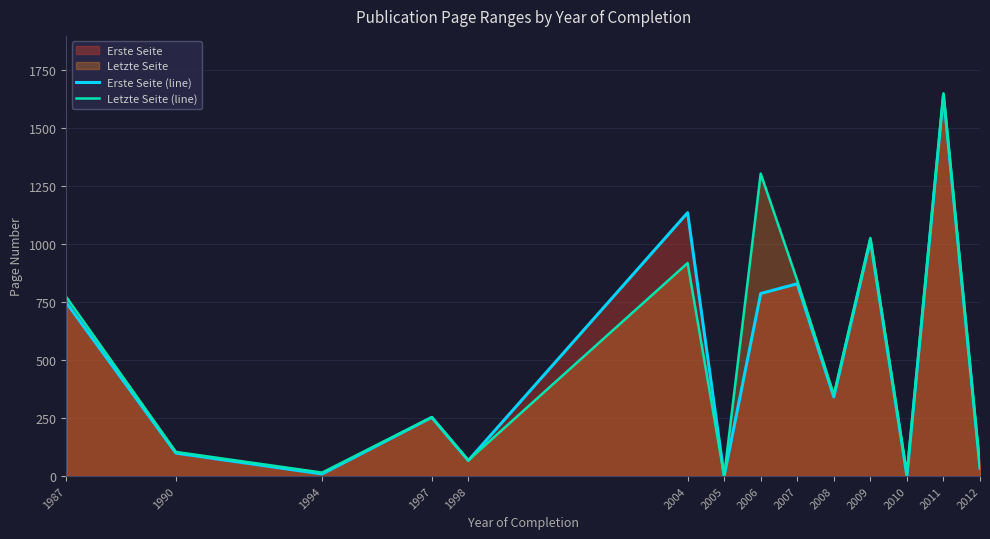

How many intersections are there between Erste Seite (line) and Letzte Seite (line)?

1